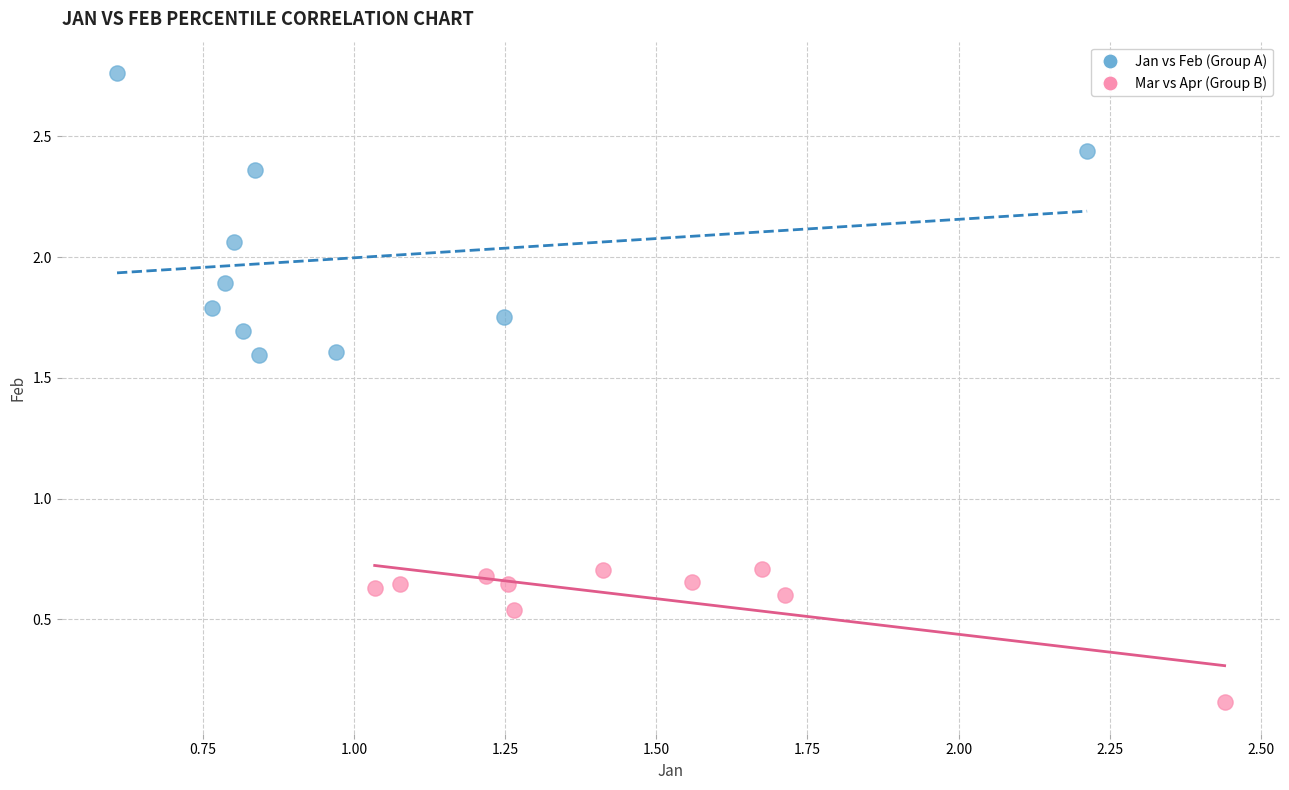

What are all the series names shown in the legend?

Jan vs Feb (Group A), Mar vs Apr (Group B)